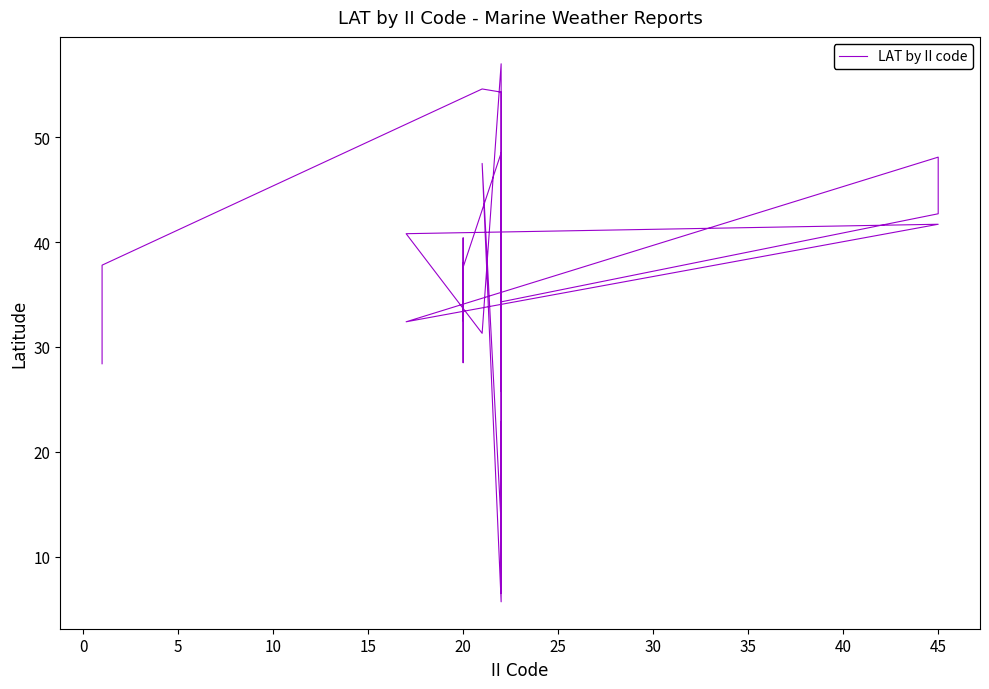

How many points are lower than both their immediate neighbors (excluding endpoints)?

15